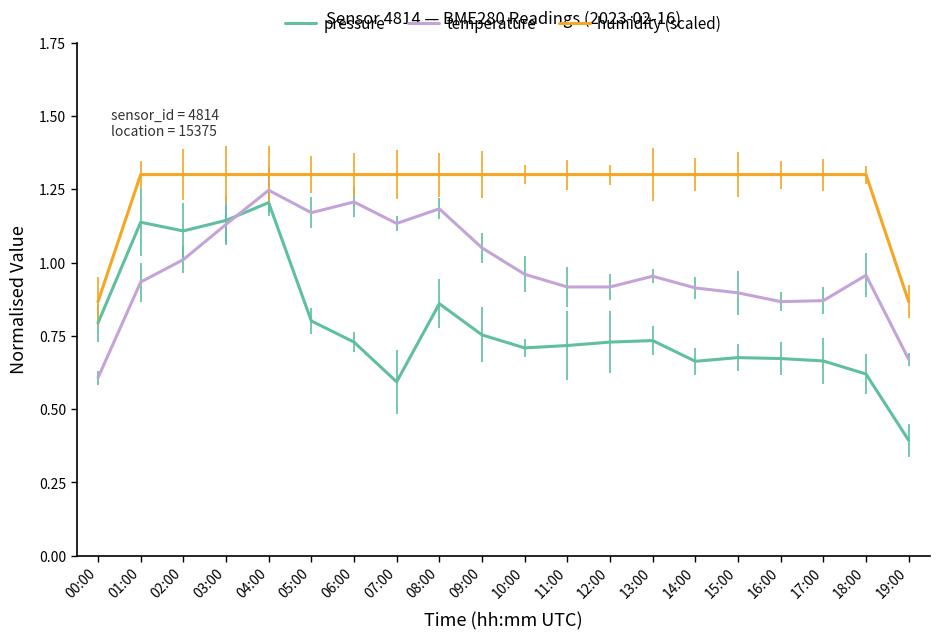

What position from the left is 18:00?

19